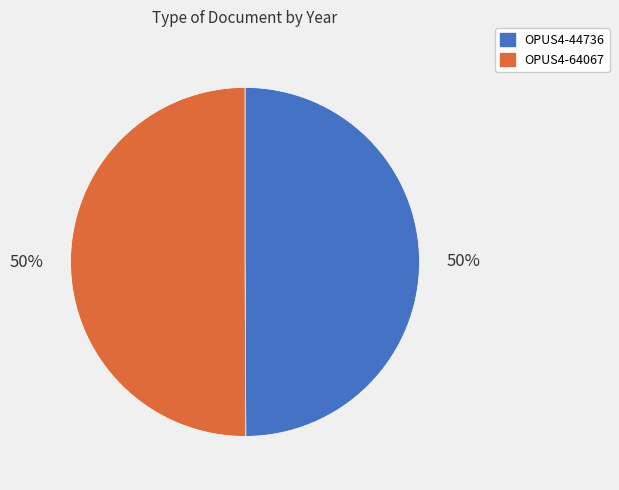

How many segments does this pie chart have?

2